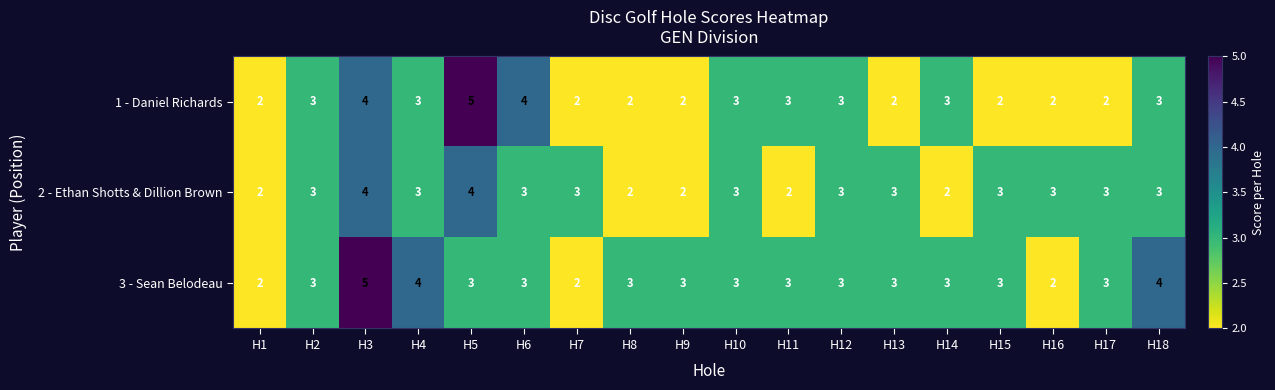

How many series are shown in this chart?

3